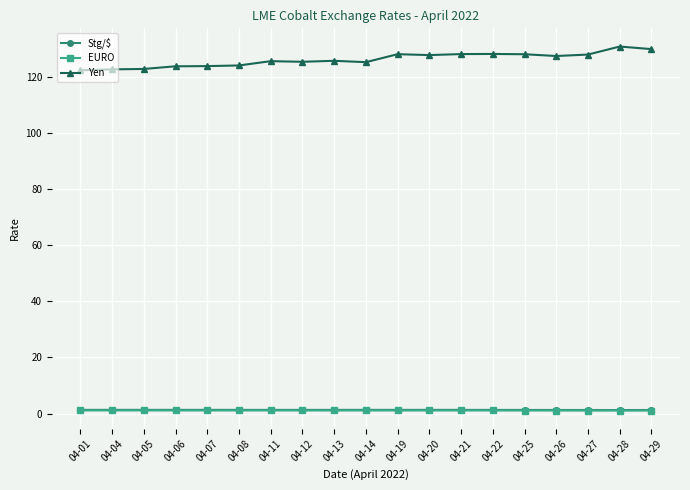

How many distinct data groups are displayed?

3